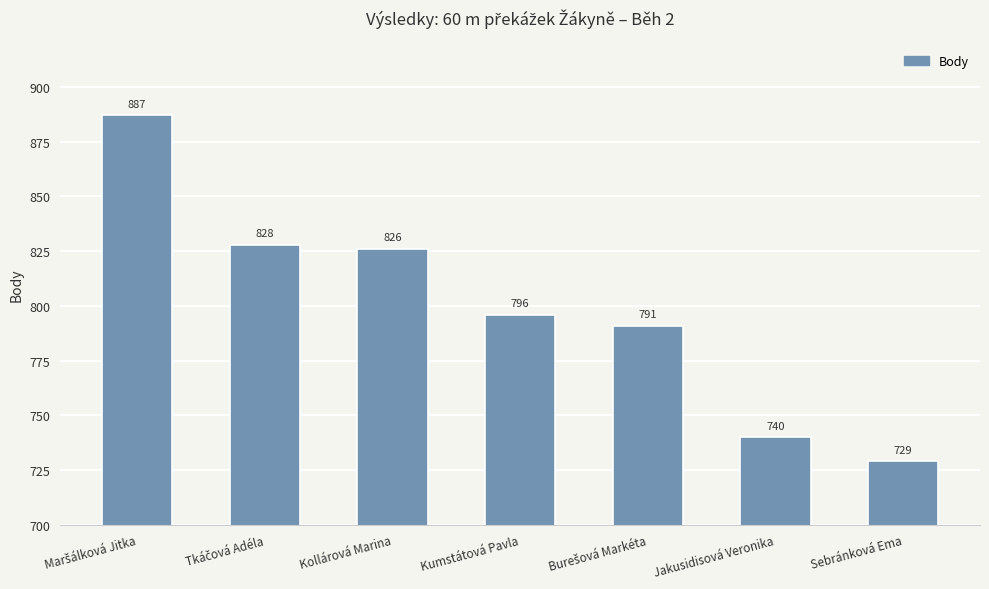

What is the value of the 3rd bar from the left?

826